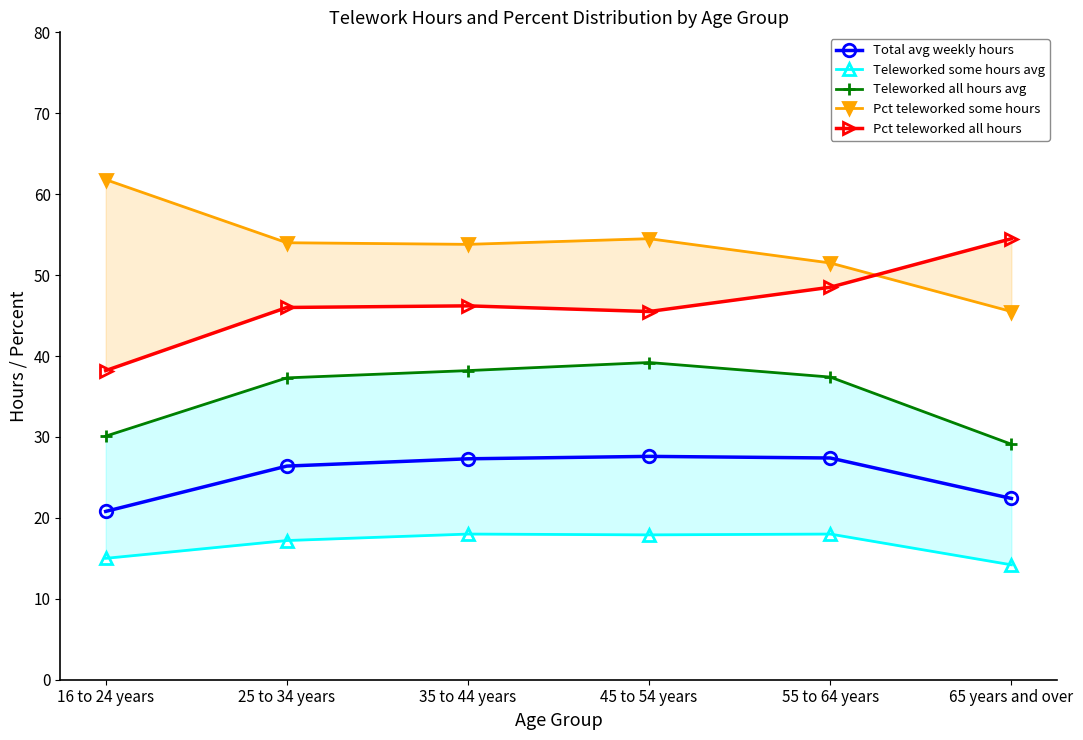

How many lines are shown in the chart?

5